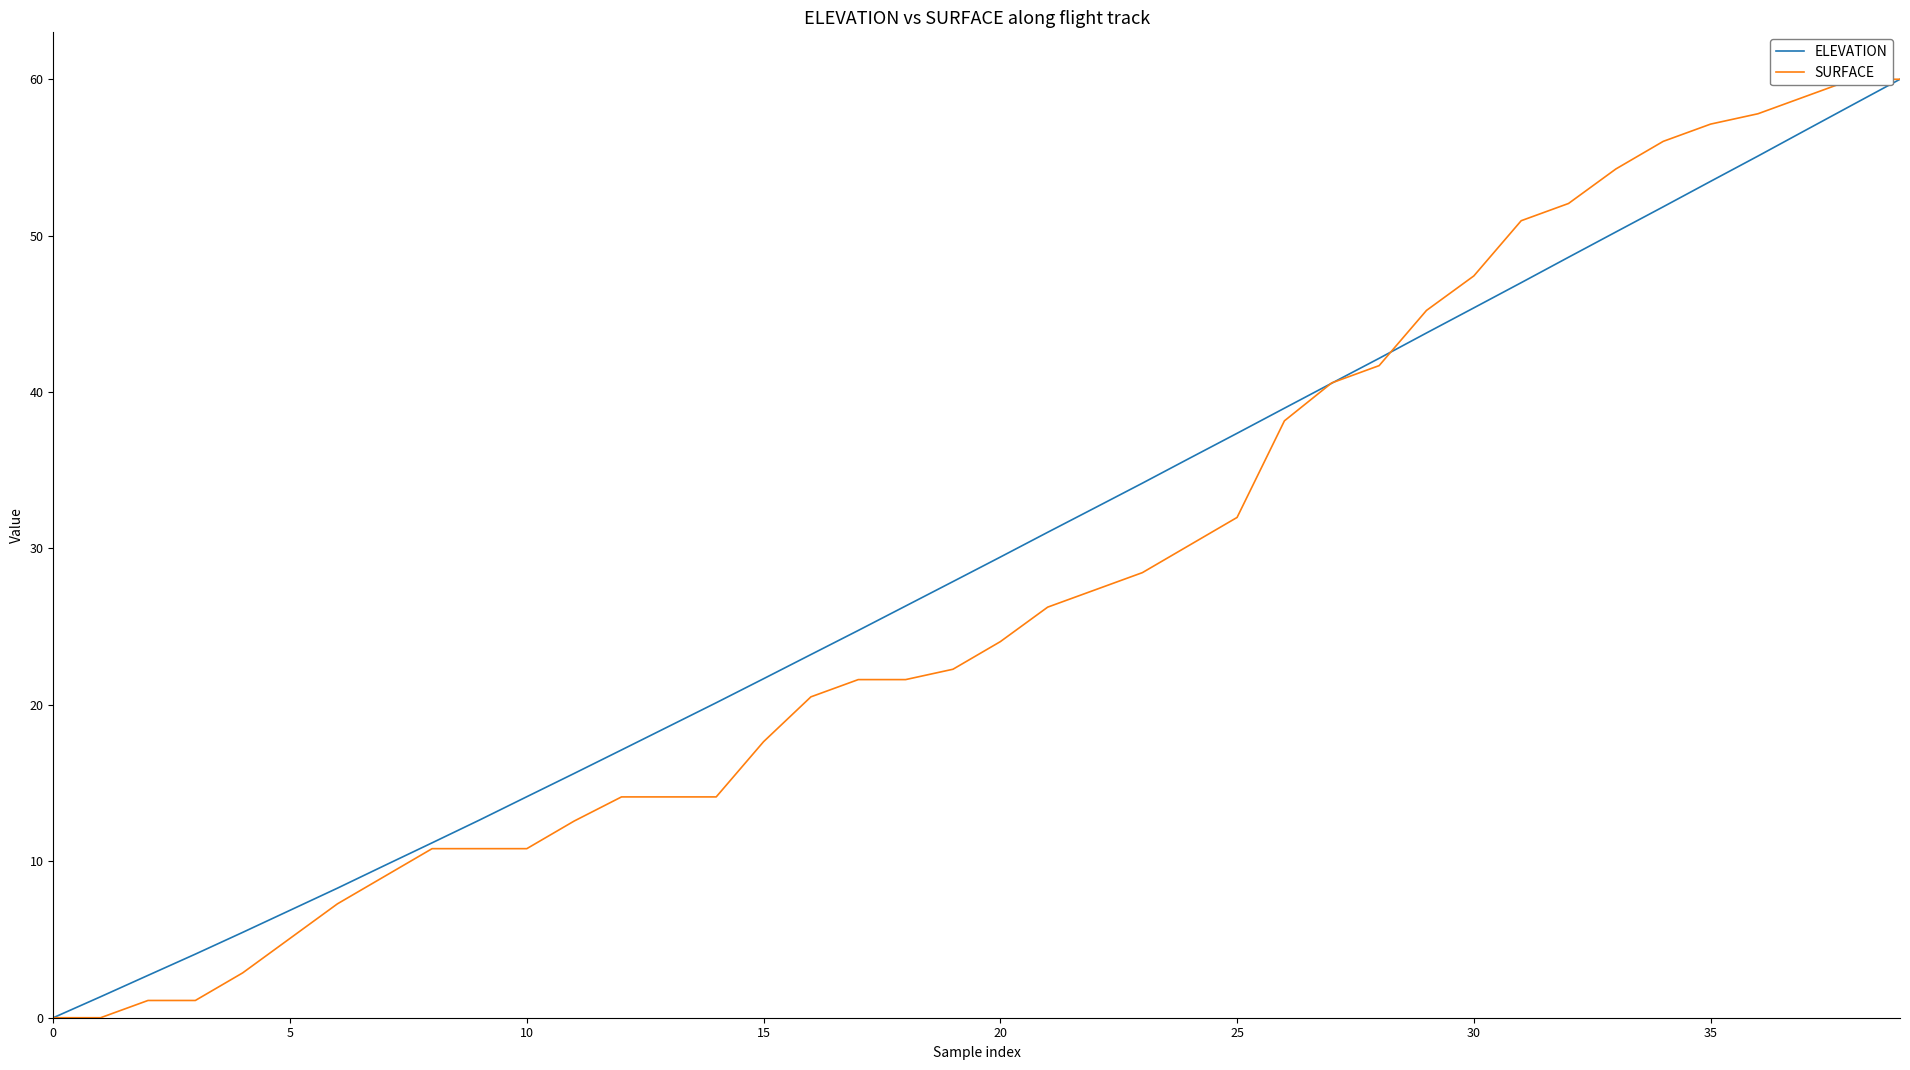

Between which two adjacent categories do SURFACE and ELEVATION first intersect?

26 and 27